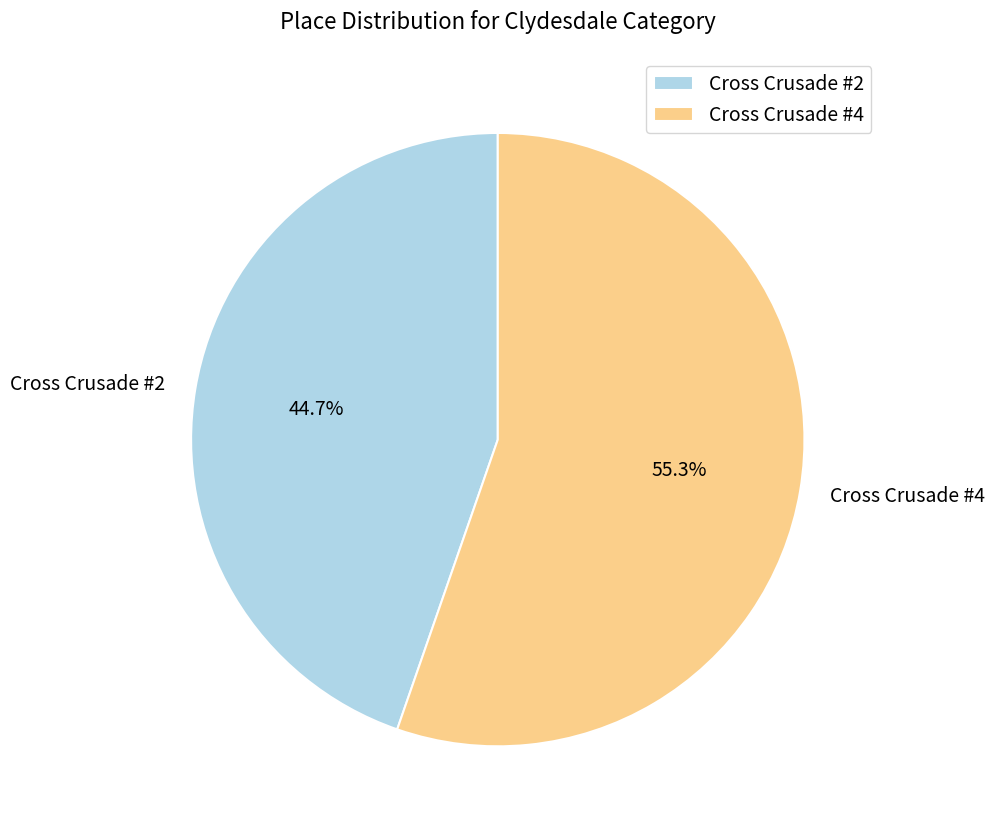

How many slices are in this pie chart?

2